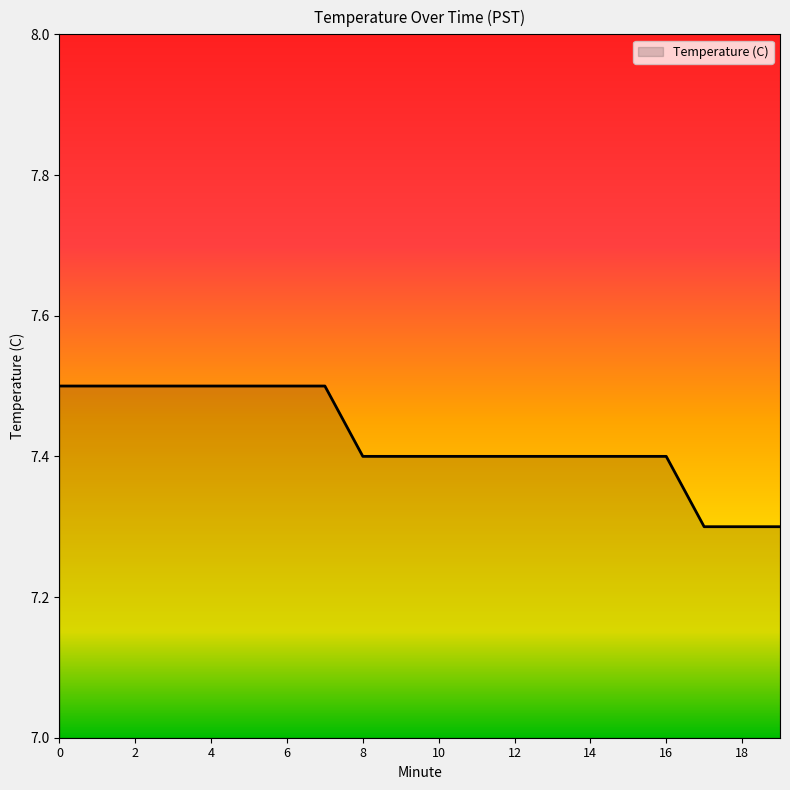

What is the minimum value shown in the chart?

7.3